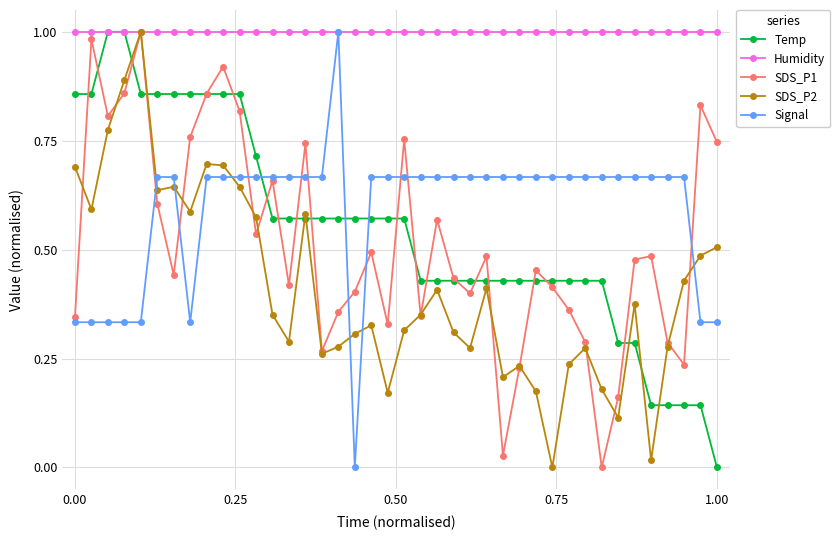

Which series has the largest total across all categories?

Humidity